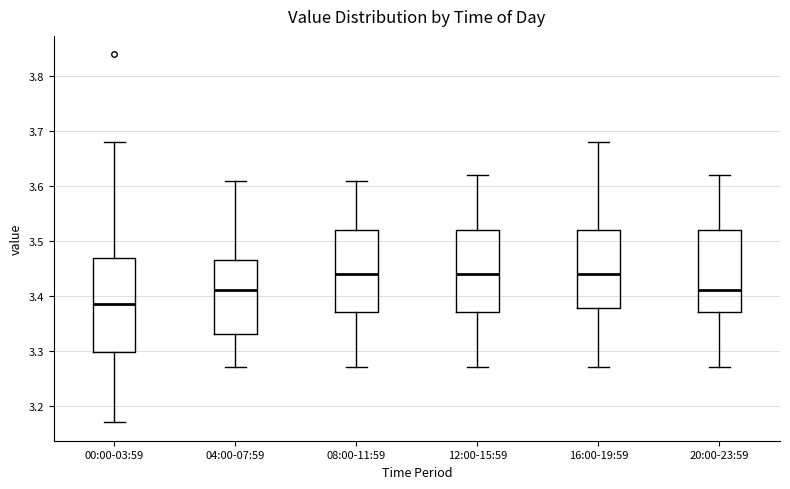

Reading left to right, transcribe this box plot: for each box, give where its median line is, the range the box spans, and where its two whiskers end, as read against the y-axis. The values are not printed on the chart, so give them approximately, as read against the axis.

00:00-03:59: median 3.39, box 3.30 to 3.47, whiskers 3.17 to 3.68
04:00-07:59: median 3.41, box 3.33 to 3.47, whiskers 3.27 to 3.61
08:00-11:59: median 3.44, box 3.37 to 3.52, whiskers 3.27 to 3.61
12:00-15:59: median 3.44, box 3.37 to 3.52, whiskers 3.27 to 3.62
16:00-19:59: median 3.44, box 3.38 to 3.52, whiskers 3.27 to 3.68
20:00-23:59: median 3.41, box 3.37 to 3.52, whiskers 3.27 to 3.62